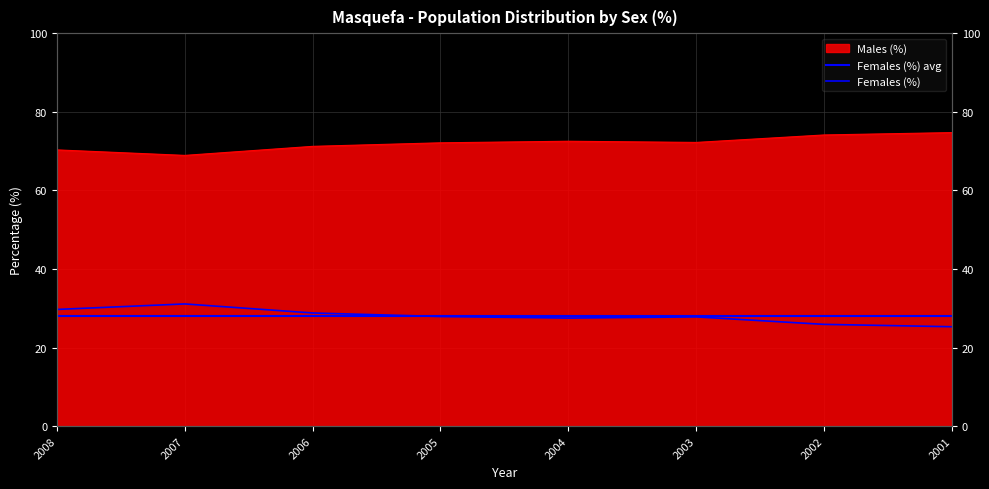

At which label does Males (%) reach its peak?

2001